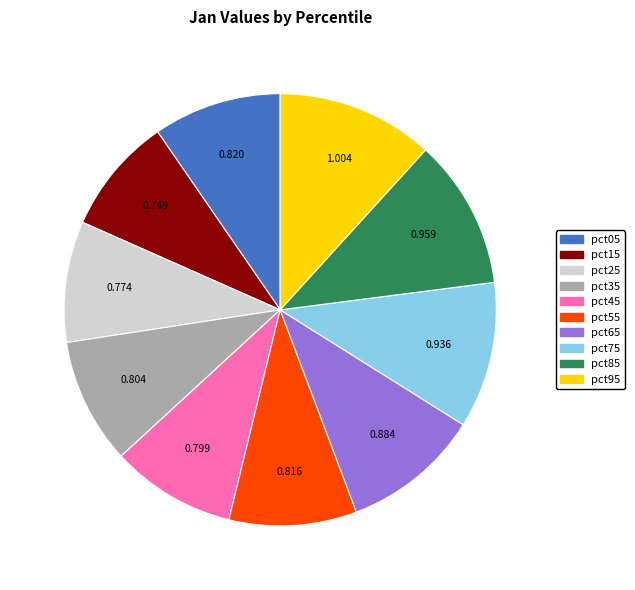

Is pct95 the majority of the pie?

No